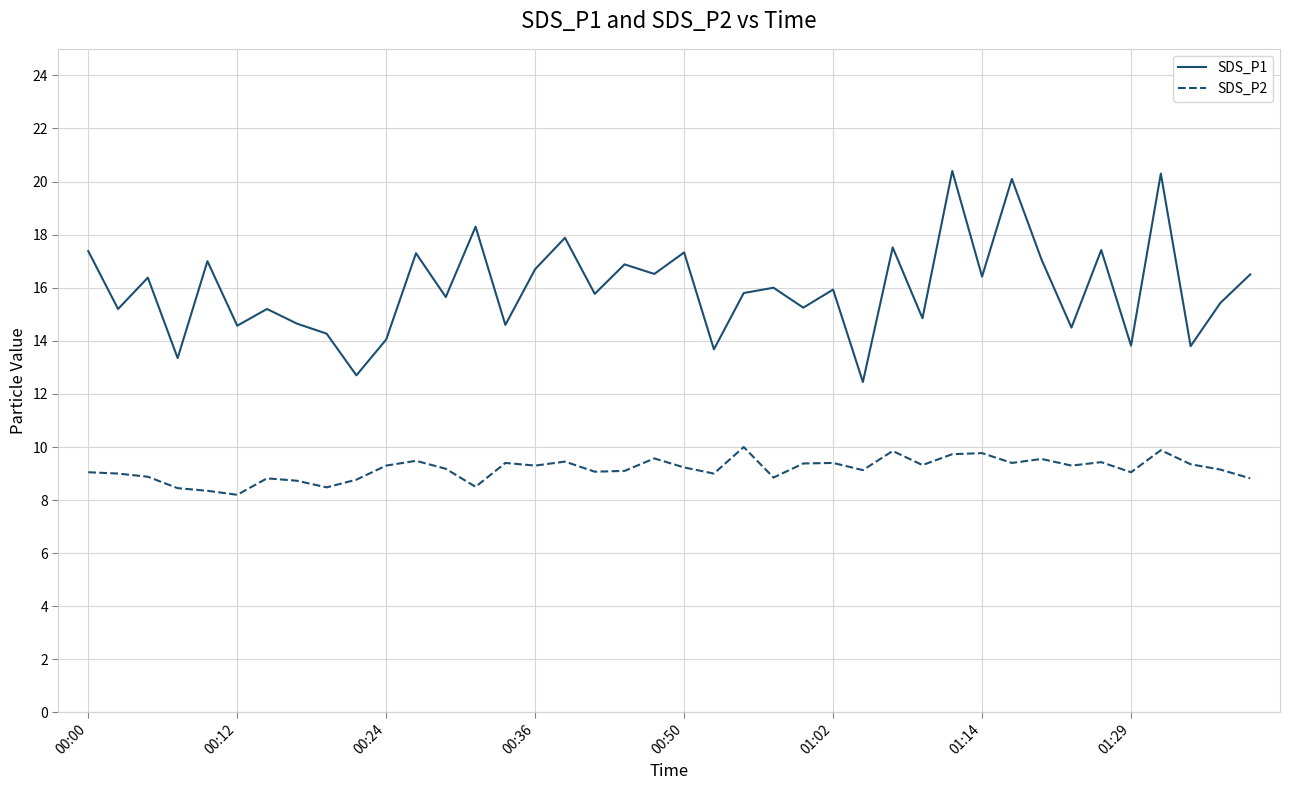

List the series in order of their peak value, lowest first.

SDS_P2, SDS_P1